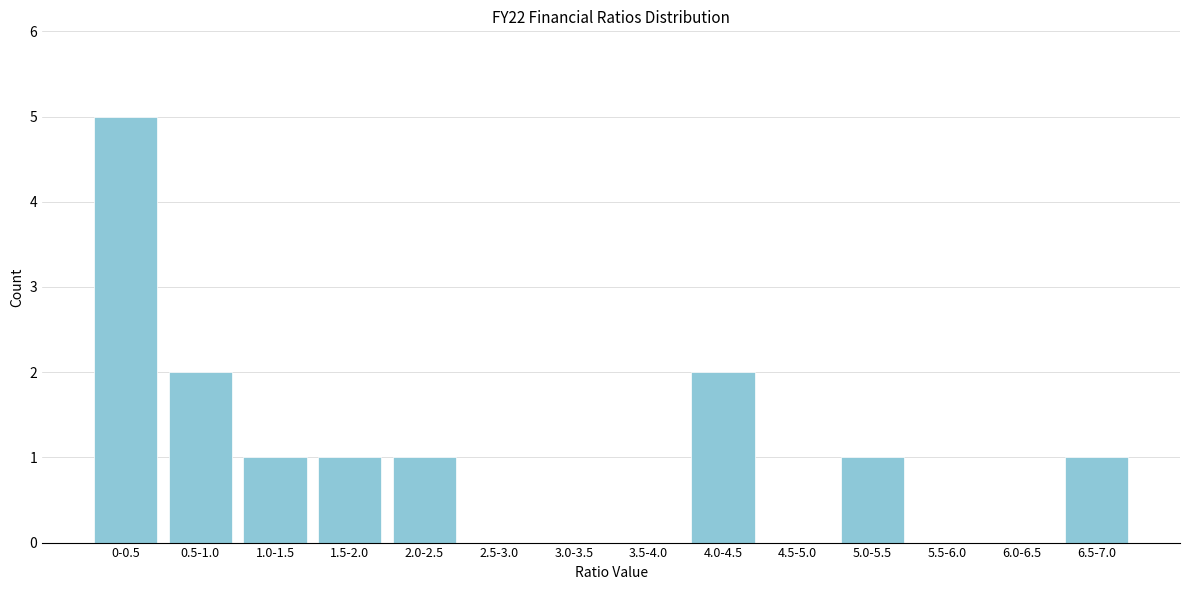

Reading left to right, what are all the values shown in this chart?

0-0.5=5	0.5-1.0=2	1.0-1.5=1	1.5-2.0=1	2.0-2.5=1	2.5-3.0=0	3.0-3.5=0	3.5-4.0=0	4.0-4.5=2	4.5-5.0=0	5.0-5.5=1	5.5-6.0=0	6.0-6.5=0	6.5-7.0=1